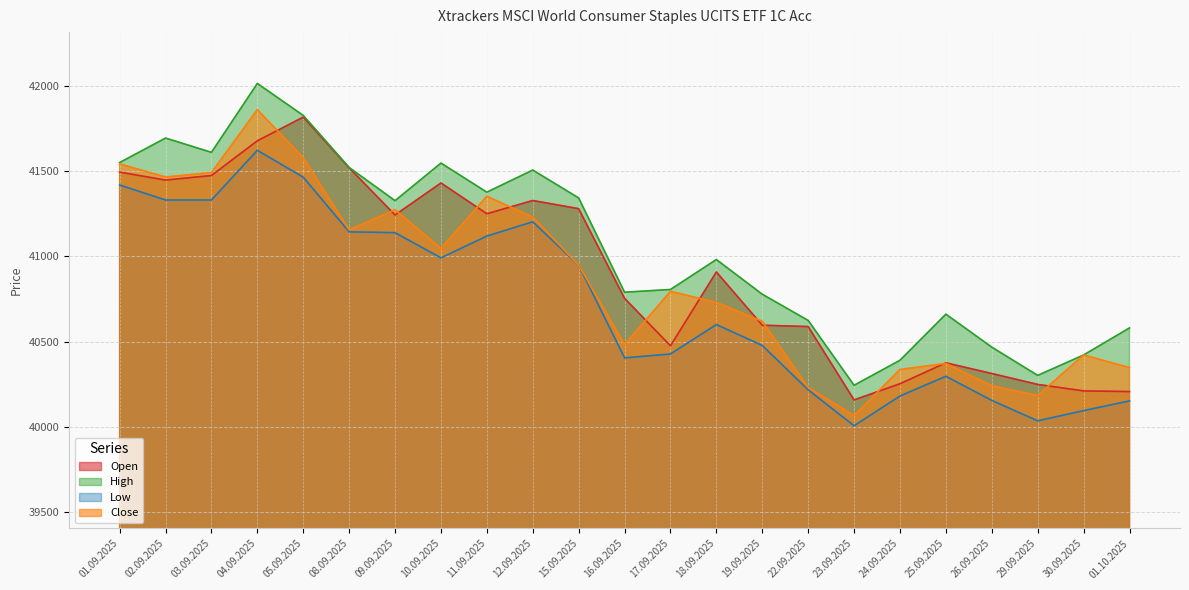

What is the label of the 20th point from the left?

26.09.2025